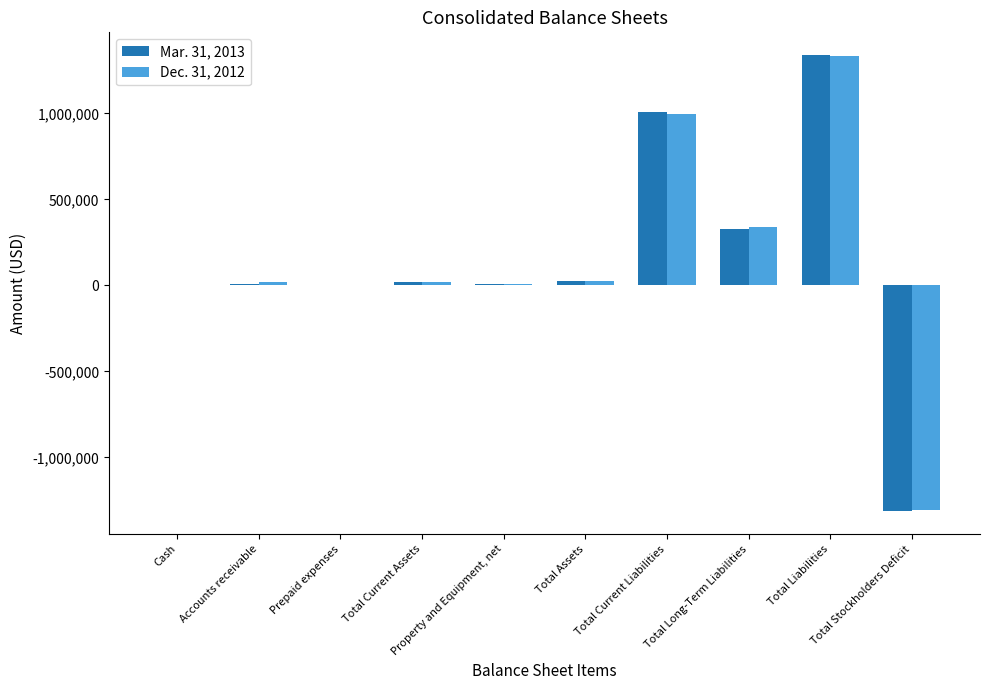

What is the approximate value of Mar. 31, 2013 at Property and Equipment, net, to the nearest 50?

6750